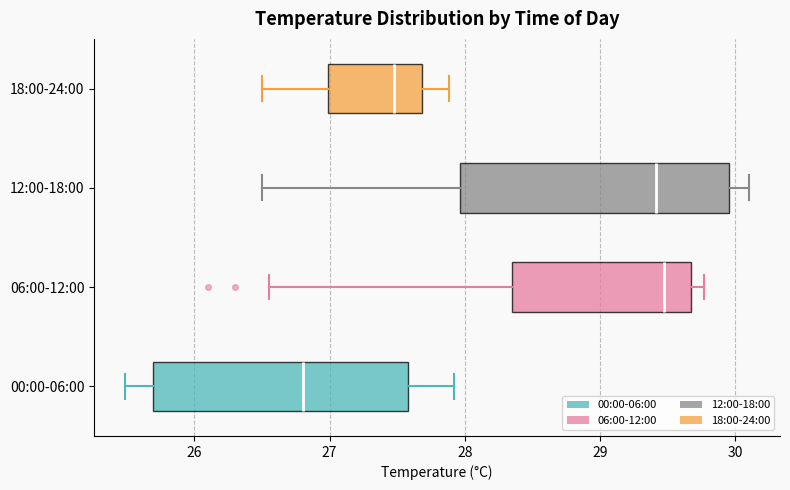

Which box is the widest, from its left edge to its right edge?

12:00-18:00